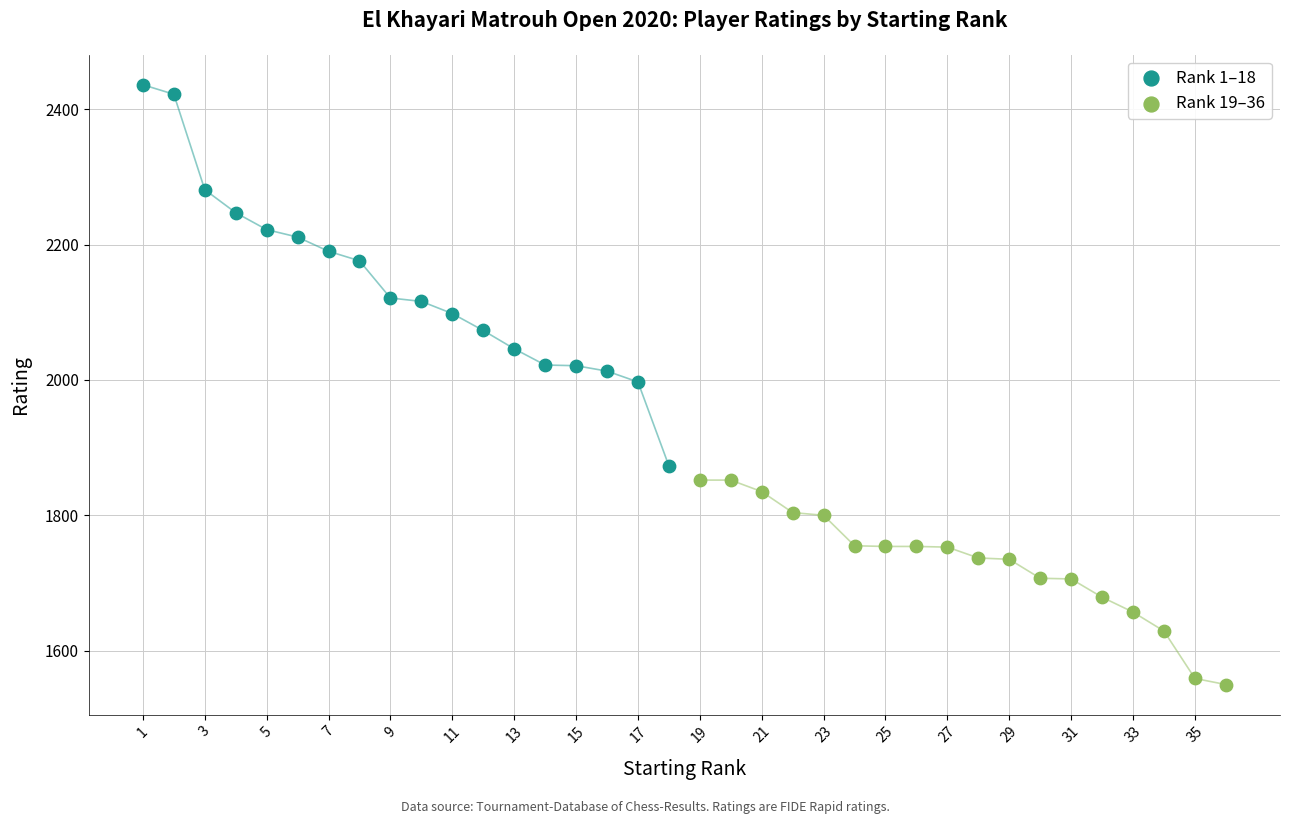

What are all the series names shown in the legend?

Rank 1–18, Rank 19–36